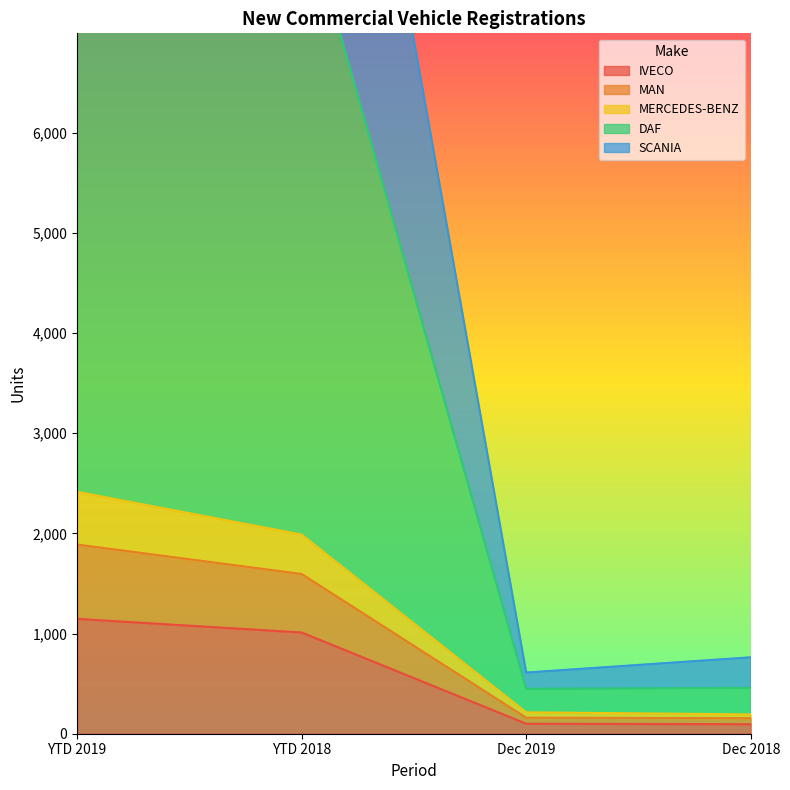

What is the label of the 3rd point from the right?

YTD 2018